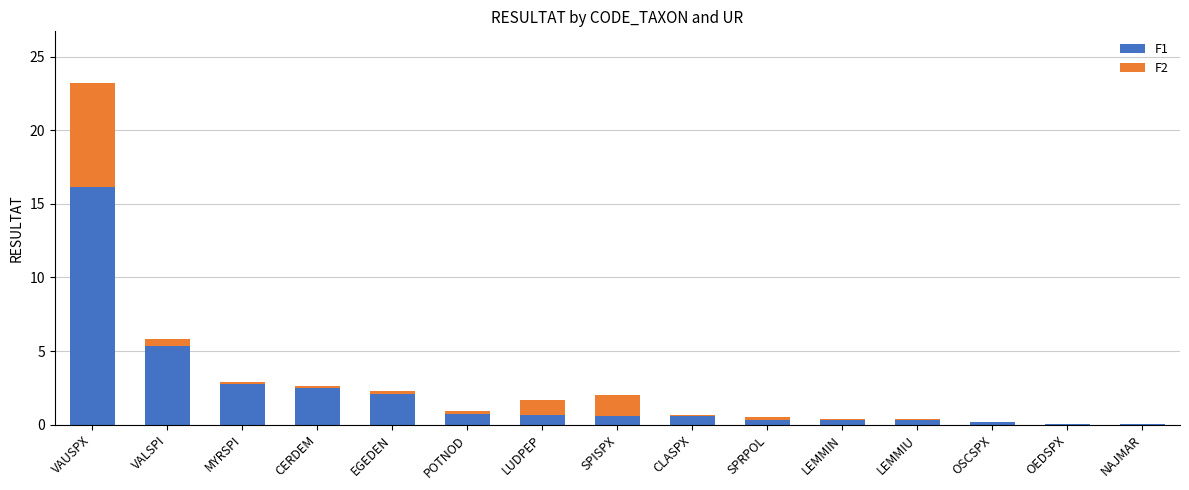

Which category has the highest value in the F1 series?

VAUSPX